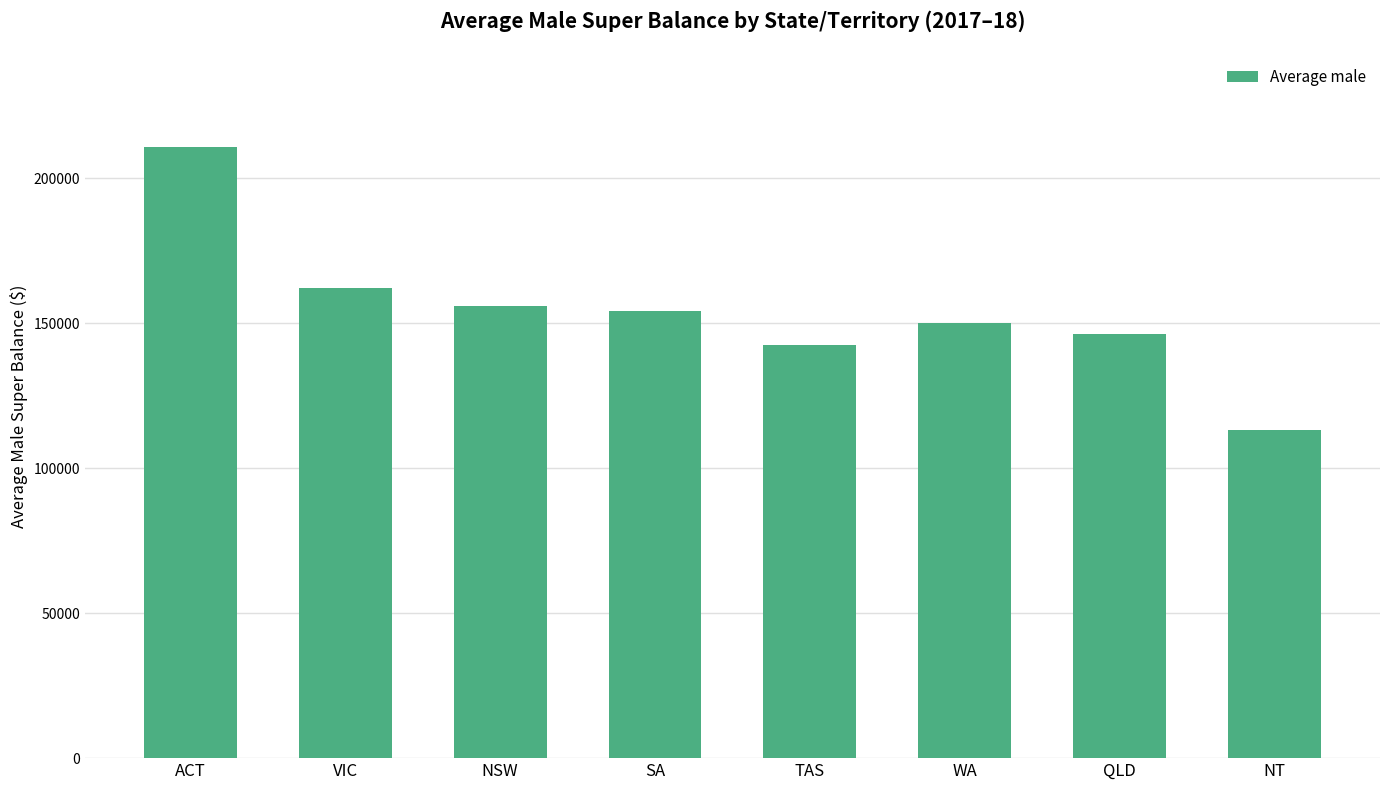

Reading left to right, what are all the values shown in this chart?

210741	162063	155741	154196	142309	150163	146159	113299